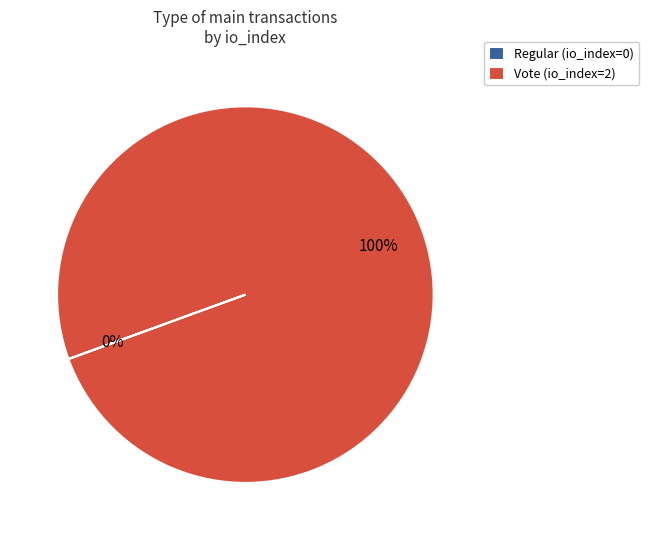

Does any single category account for the majority?

Yes